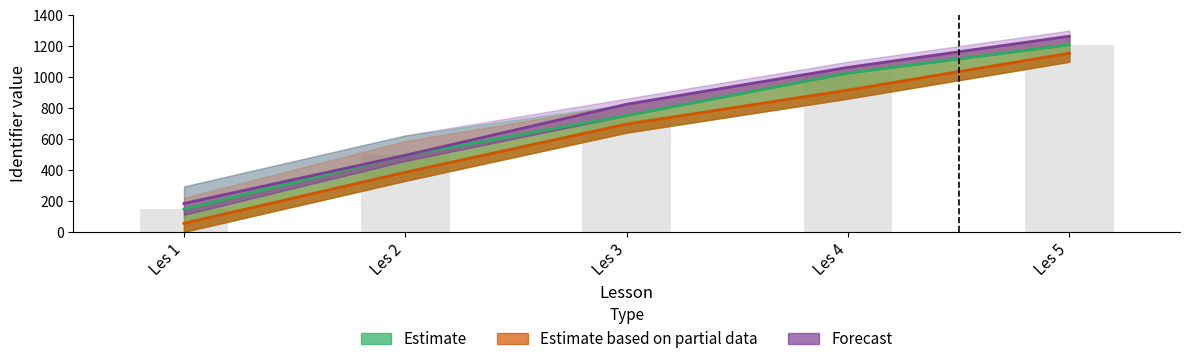

Reading right to left, list all the values displayed in this chart.

Estimate: Les 5=1208.5	Les 4=1025.4	Les 3=750.7	Les 2=494.4	Les 1=146.5
Estimate based on partial data: Les 5=1153.5	Les 4=915.5	Les 3=695.8	Les 2=384.5	Les 1=54.9
Forecast: Les 5=1263.4	Les 4=1062.0	Les 3=823.9	Les 2=494.4	Les 1=183.1